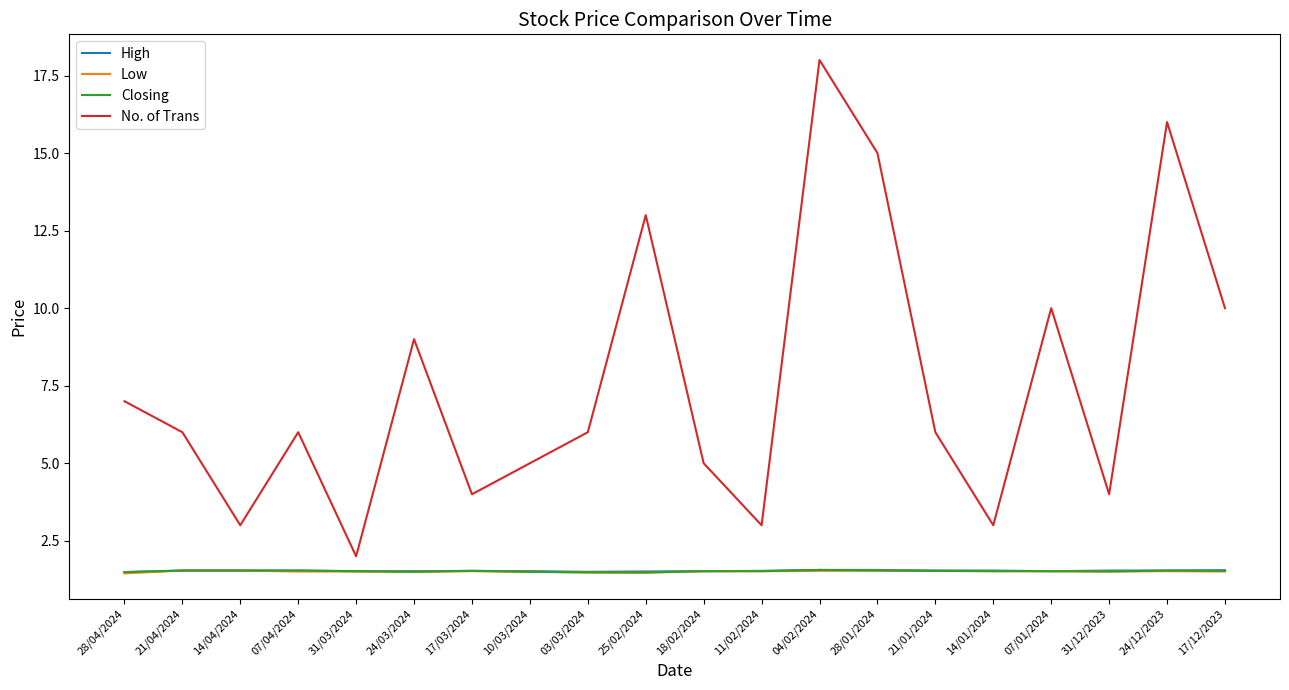

True or false: High and No. of Trans cross at least once.

False